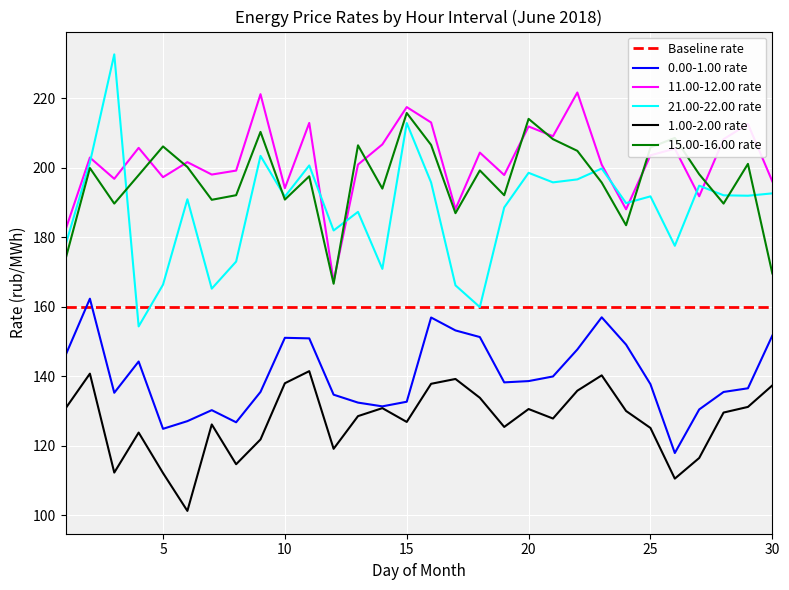

Which series has the largest range (max minus min)?

21.00-22.00 rate